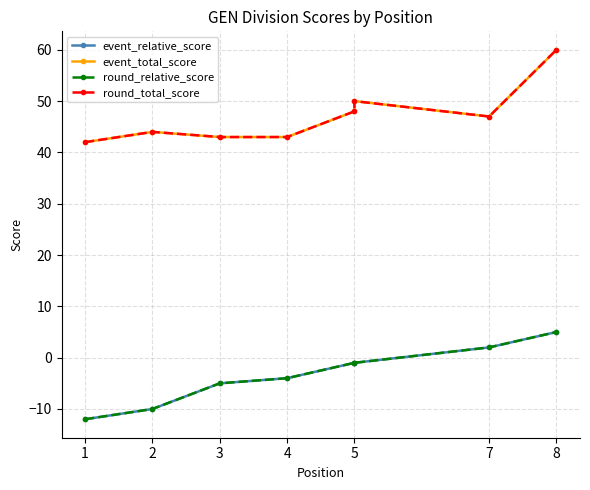

The value of event_total_score at 5 is 28. True or false?

False